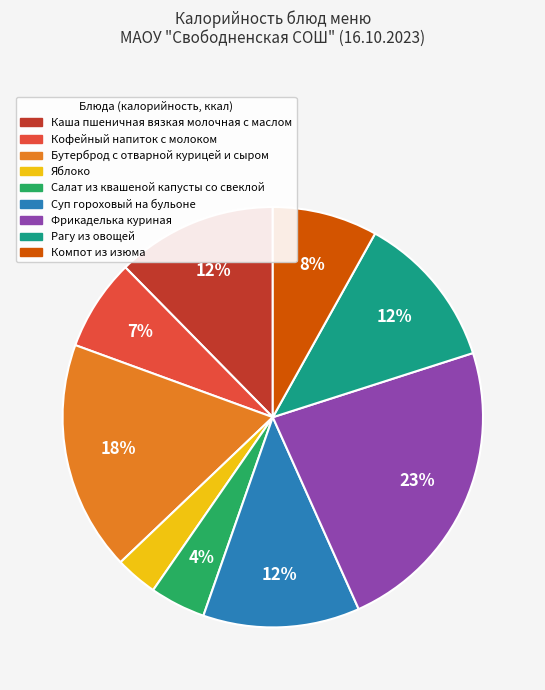

To the nearest percent, what is the difference between the largest and smallest slice percentages?

20%